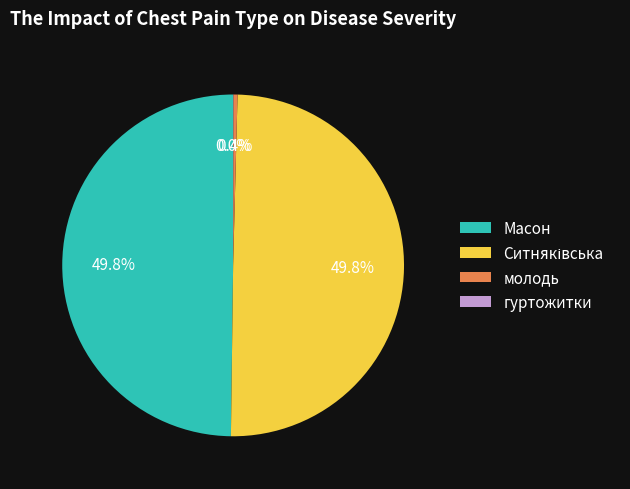

Count the number of slices in the pie.

4